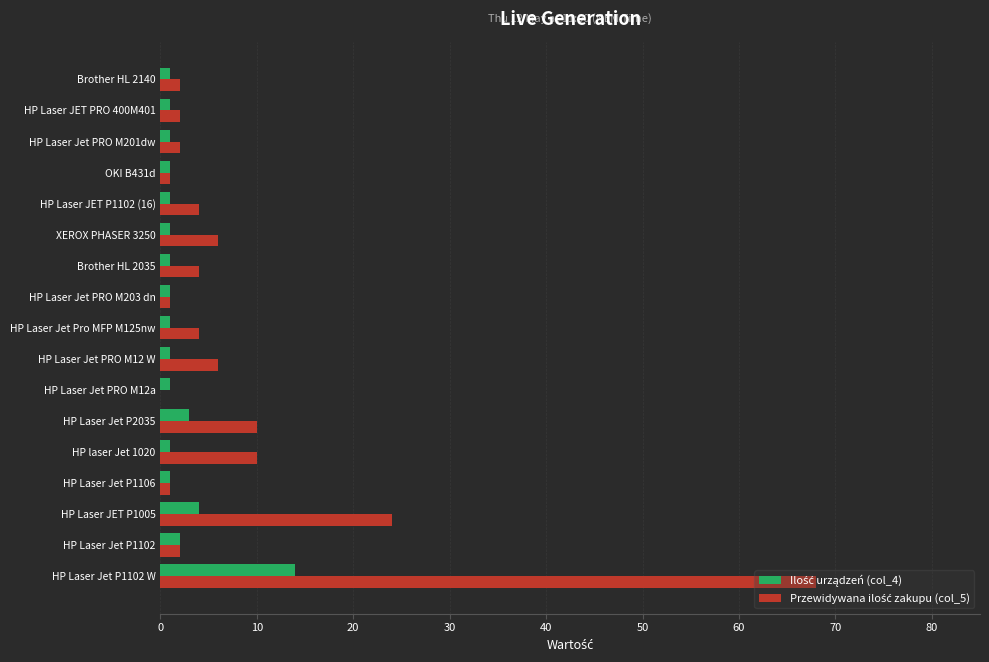

At which category is the sum across all series the highest?

HP Laser Jet P1102 W